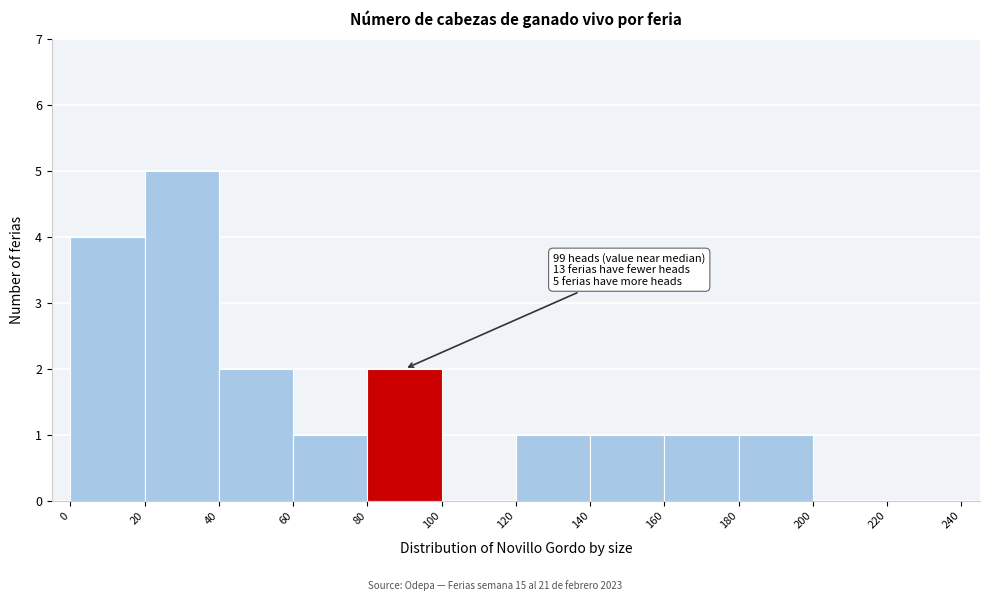

Over which range of the x-axis is the bar tallest?

20 to 40